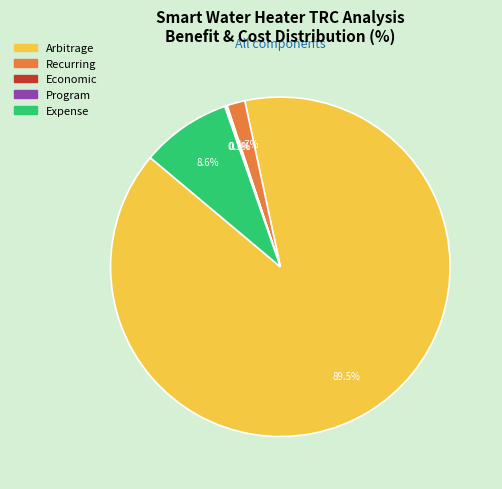

Which slice represents more than half of the pie?

Arbitrage